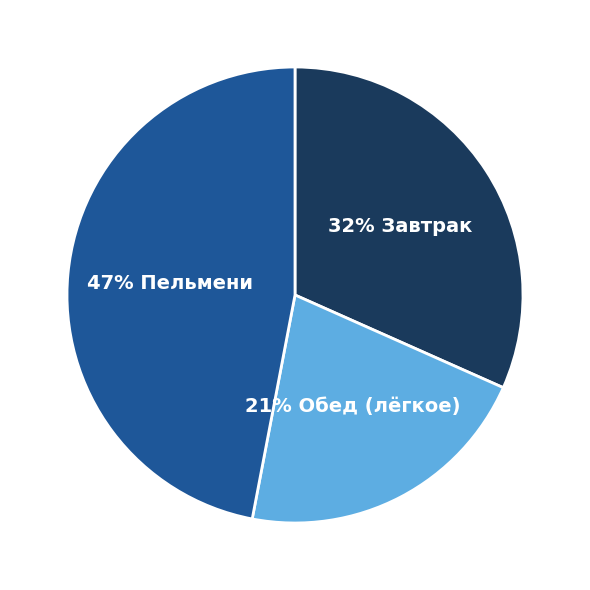

To the nearest percent, what is the difference between the largest and smallest slice percentages?

26%